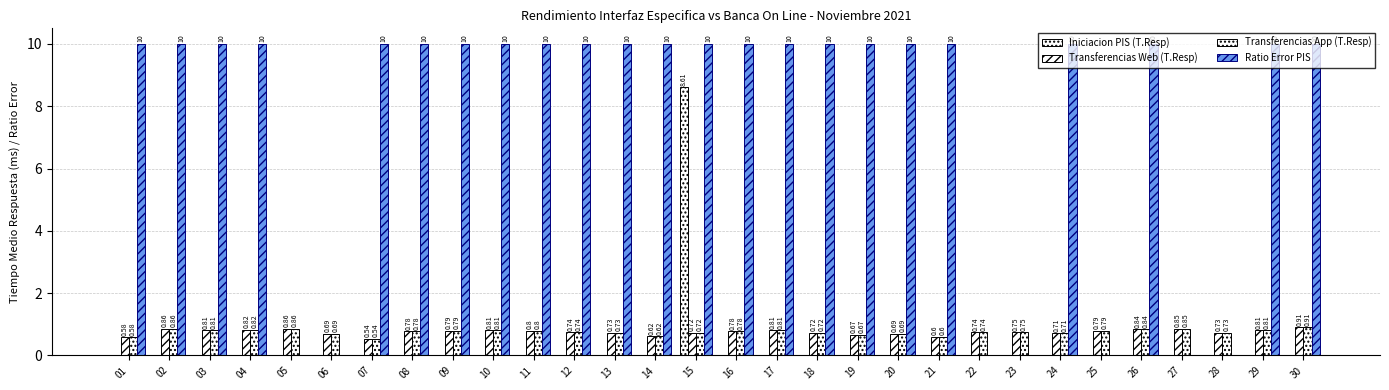

How many data points does each series have?

30